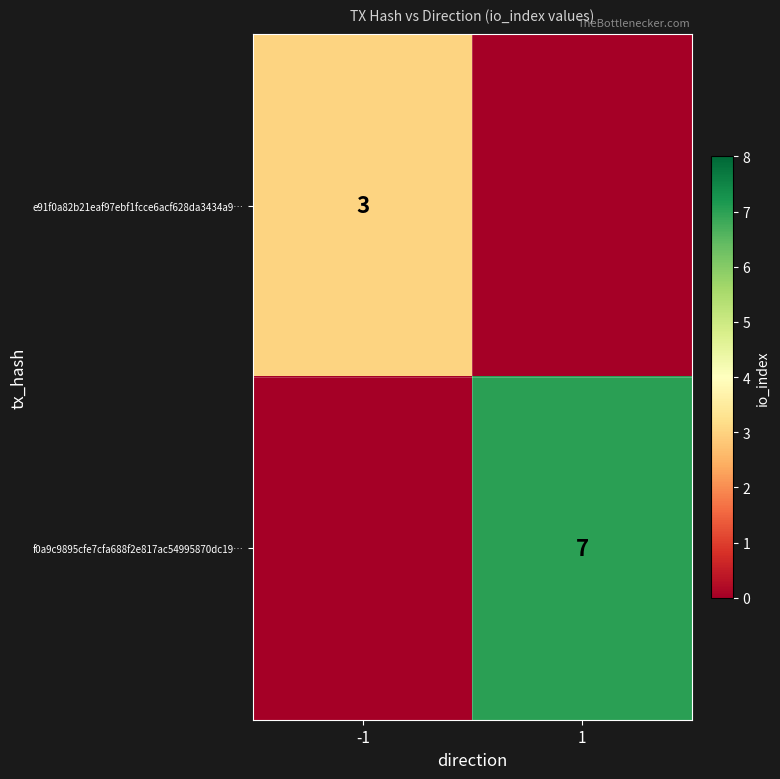

Which label corresponds to the largest value in the chart?

1